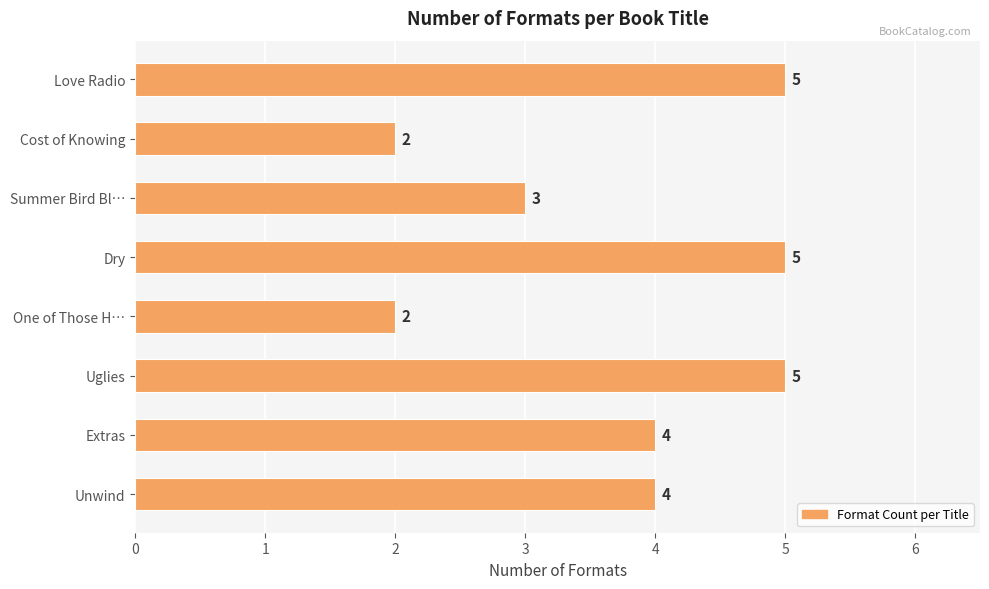

What is the label of the 6th bar from the bottom?

Summer Bird Bl…